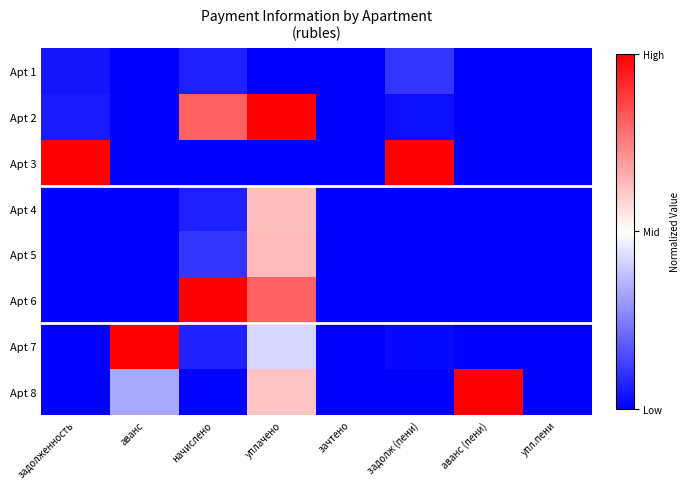

Which series has the largest total across all categories?

Apt 3